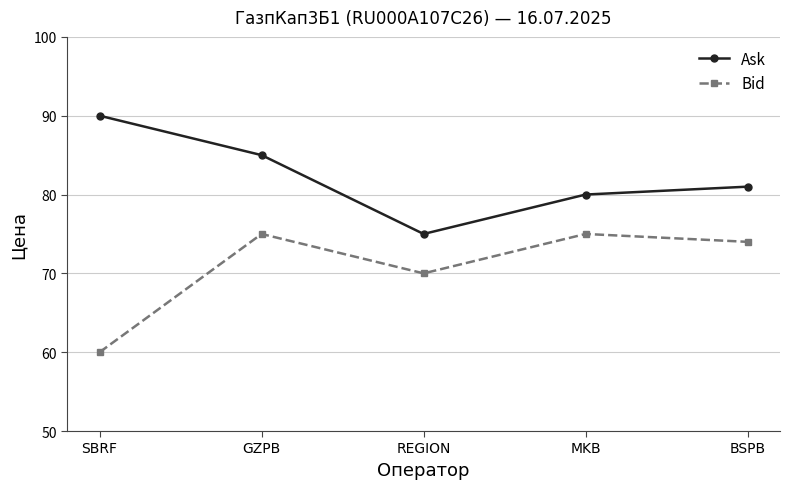

At which category does the chart reach its peak across all series?

SBRF